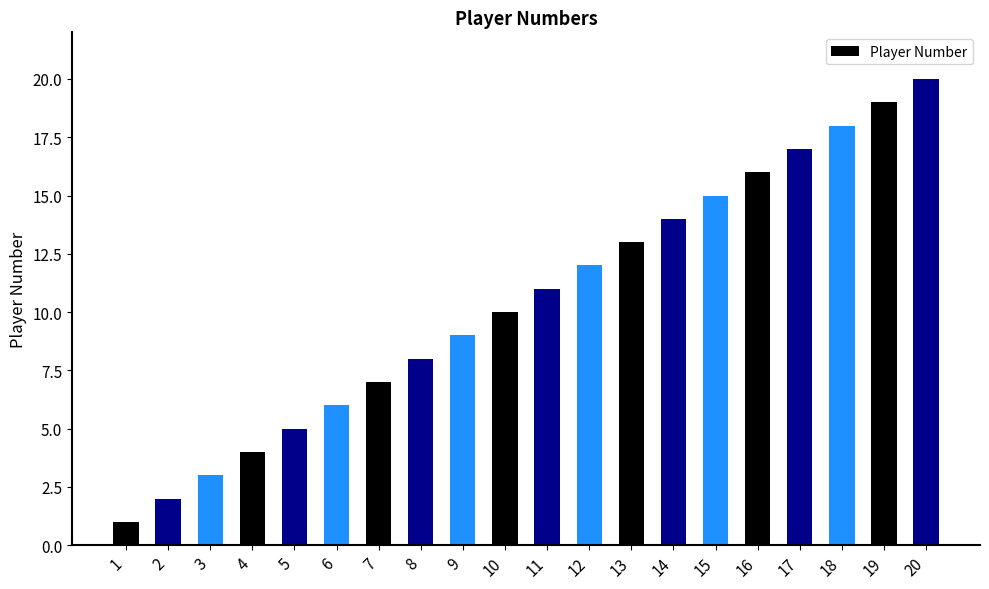

What is the change in value from 12 to 14?

+2